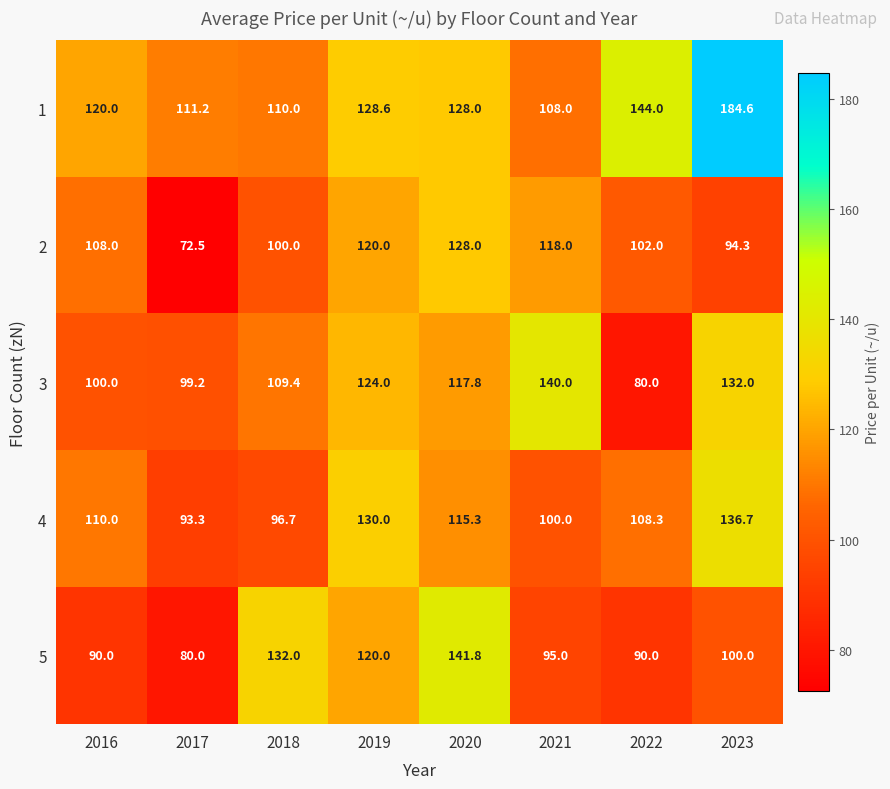

List the series in order of their peak value, highest first.

1, 5, 3, 4, 2